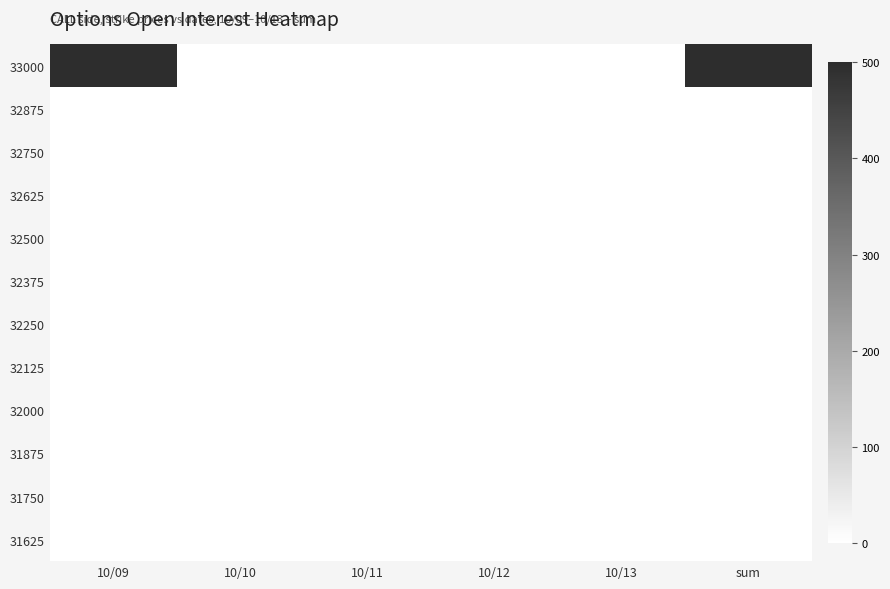

List the series in order of their peak value, lowest first.

32875, 32750, 32625, 32500, 32375, 32250, 32125, 32000, 31875, 31750, 31625, 33000